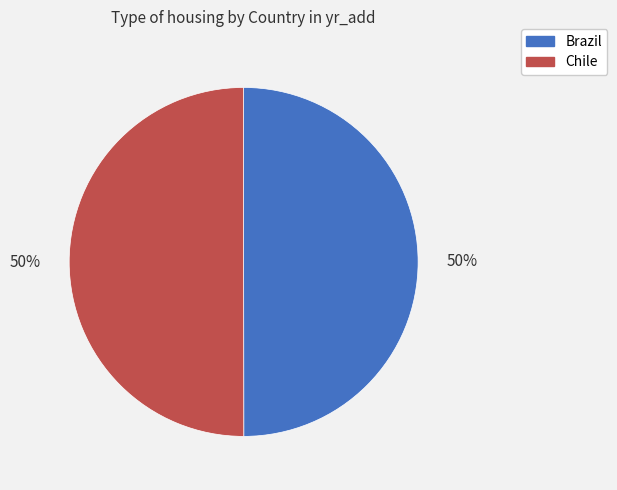

To the nearest percent, what is the combined percentage of Brazil and Chile?

100%